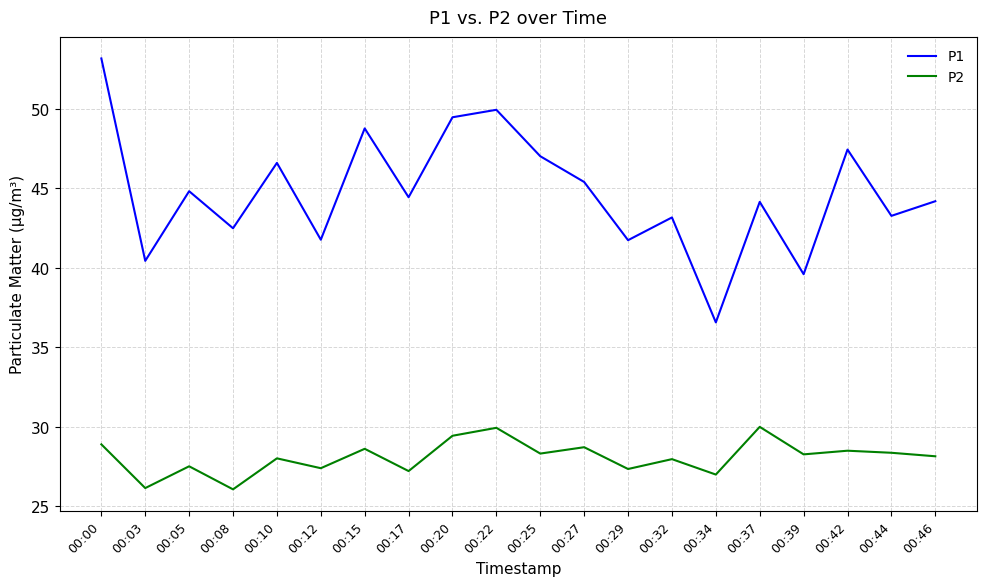

How many lines are shown in the chart?

2